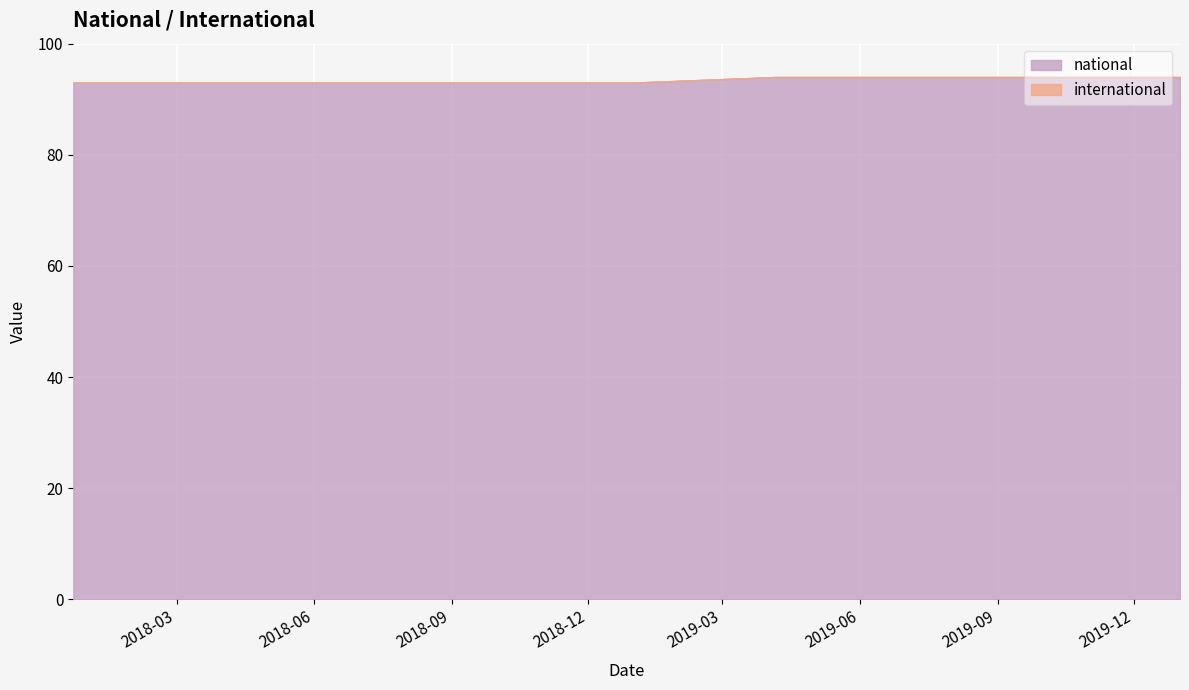

Which has a higher value, 2019-01-01 or 2020-01-01?

2020-01-01